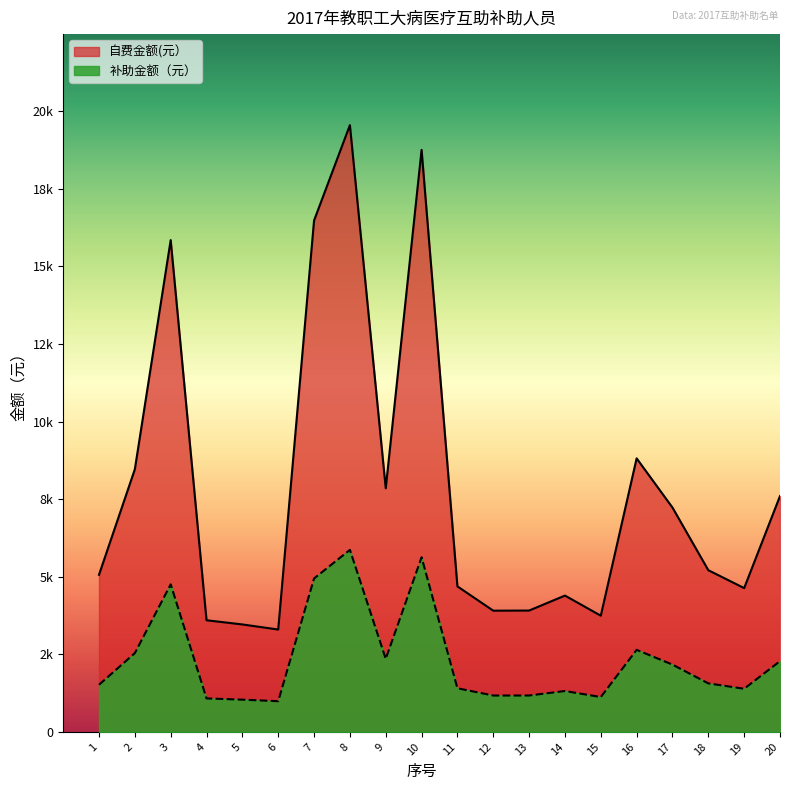

True or false: 补助金额（元） has more than 0 interior local peaks.

True